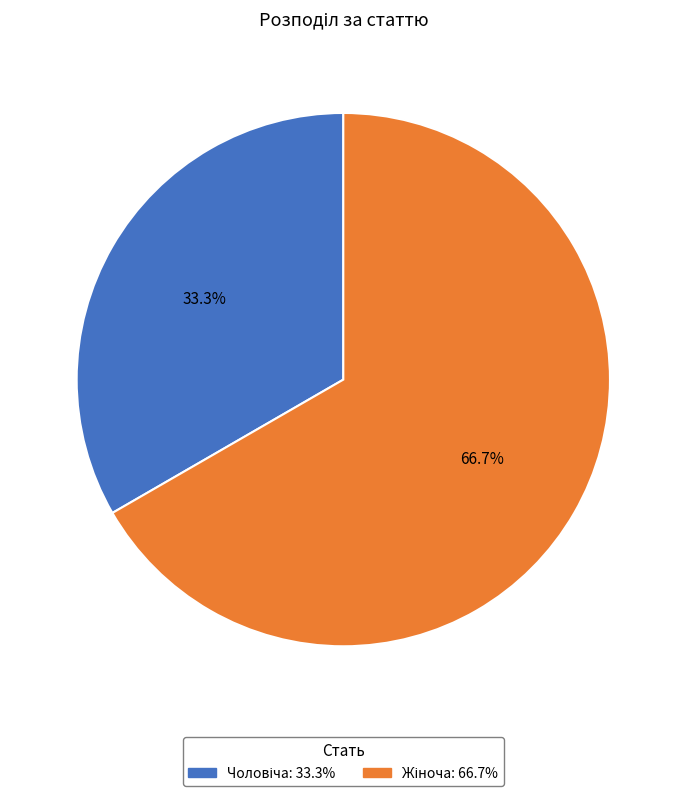

Is there a majority slice in this chart?

Yes